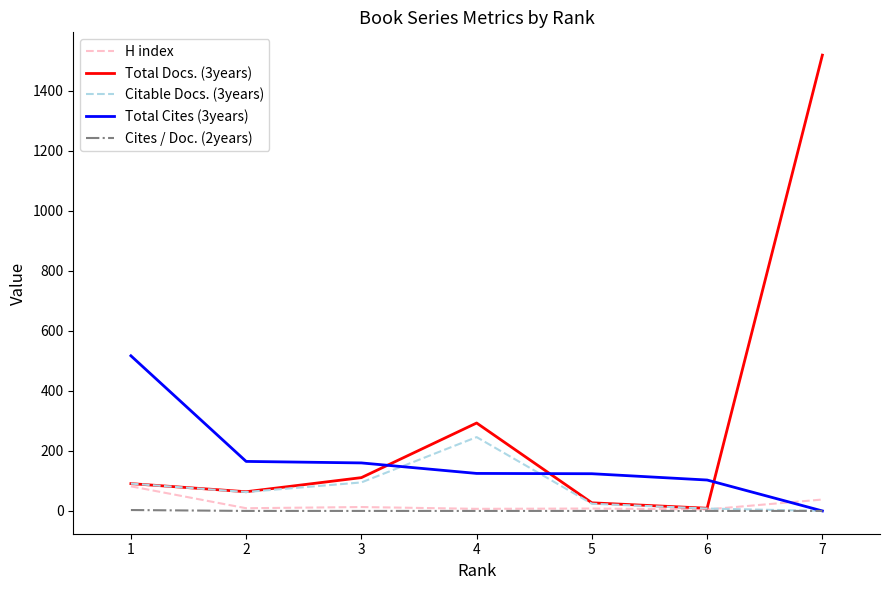

Which series has the widest spread of values?

Total Docs. (3years)